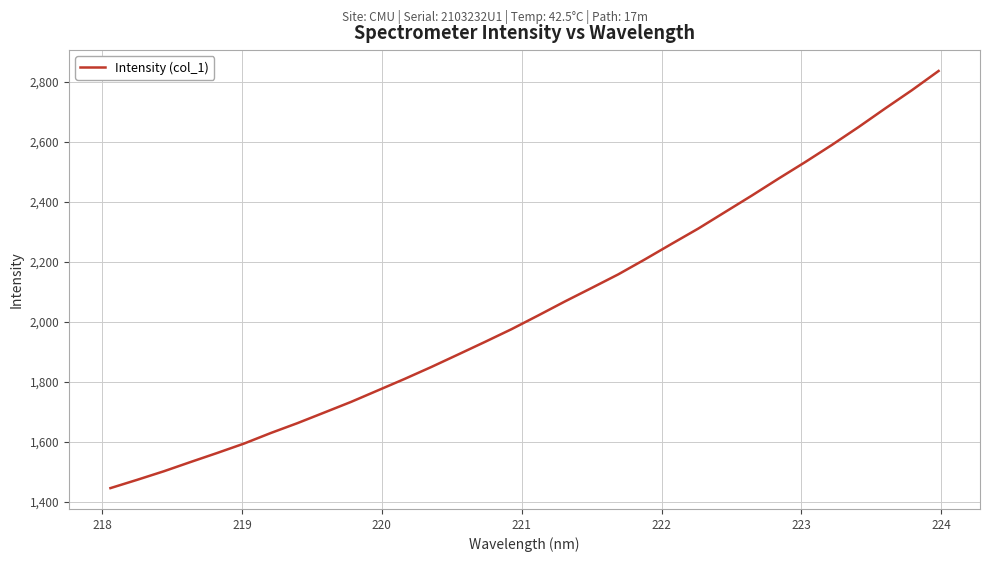

What is the difference between the maximum and minimum values?

1390.5